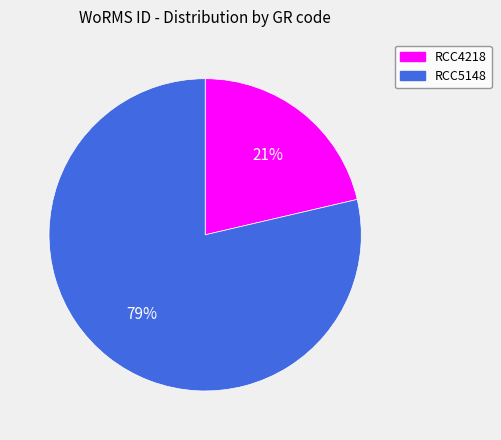

To the nearest percent, what portion does RCC4218 represent?

21%